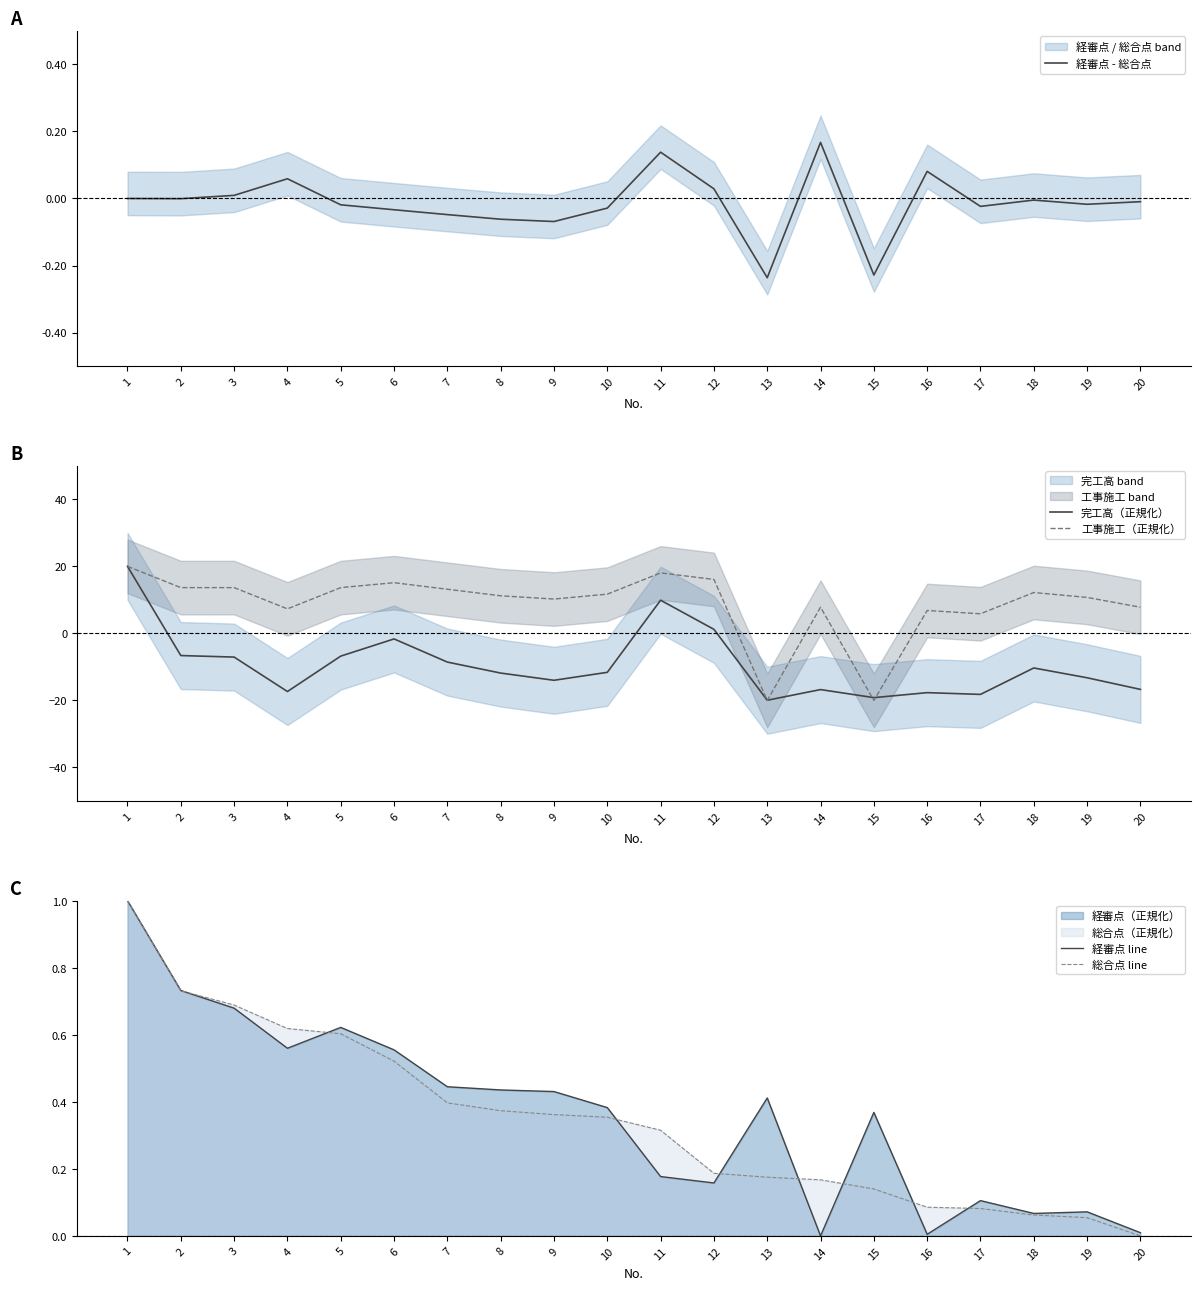

The value of 経審点 - 総合点 at 13 is -0.4. True or false?

False